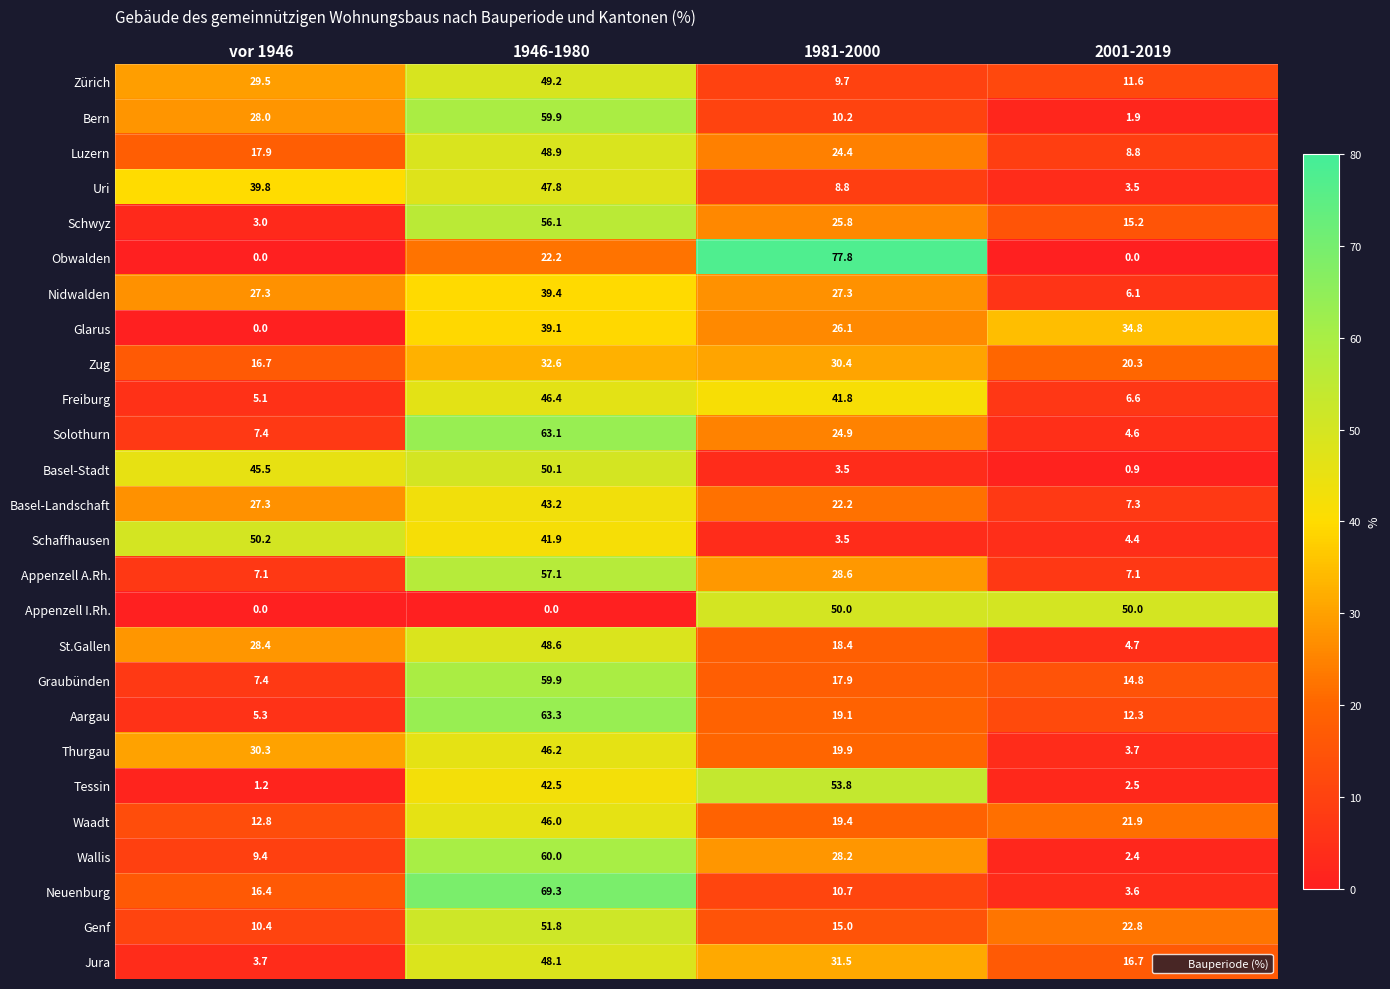

What is the highest value of the Luzern series?

48.9